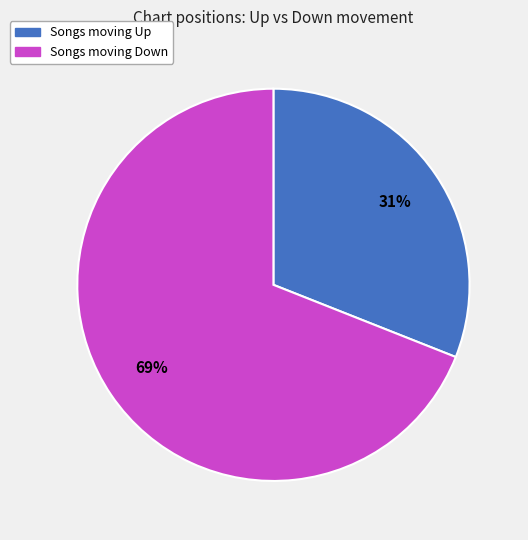

To the nearest percent, what is the difference between the largest and smallest slice percentages?

38%